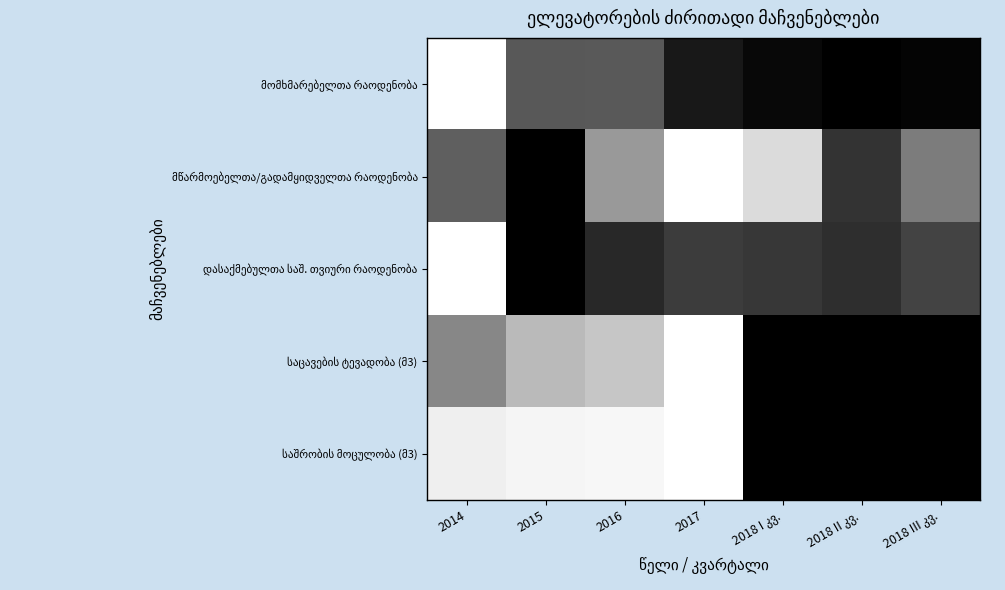

List the series in order of their peak value, lowest first.

მომხმარებელთა რაოდენობა, მწარმოებელთა/გადამყიდველთა რაოდენობა, დასაქმებულთა საშ. თვიური რაოდენობა, საცავების ტევადობა (მ3), საშრობის მოცულობა (მ3)